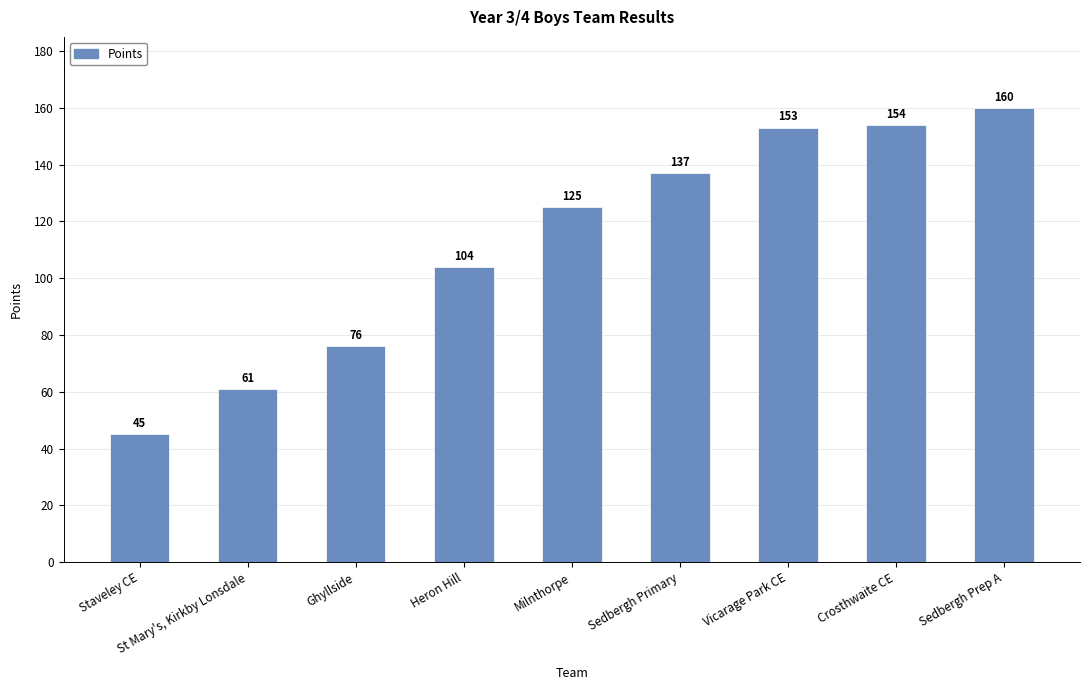

Rank the categories by value from lowest to highest.

Staveley CE, St Mary's, Kirkby Lonsdale, Ghyllside, Heron Hill, Milnthorpe, Sedbergh Primary, Vicarage Park CE, Crosthwaite CE, Sedbergh Prep A